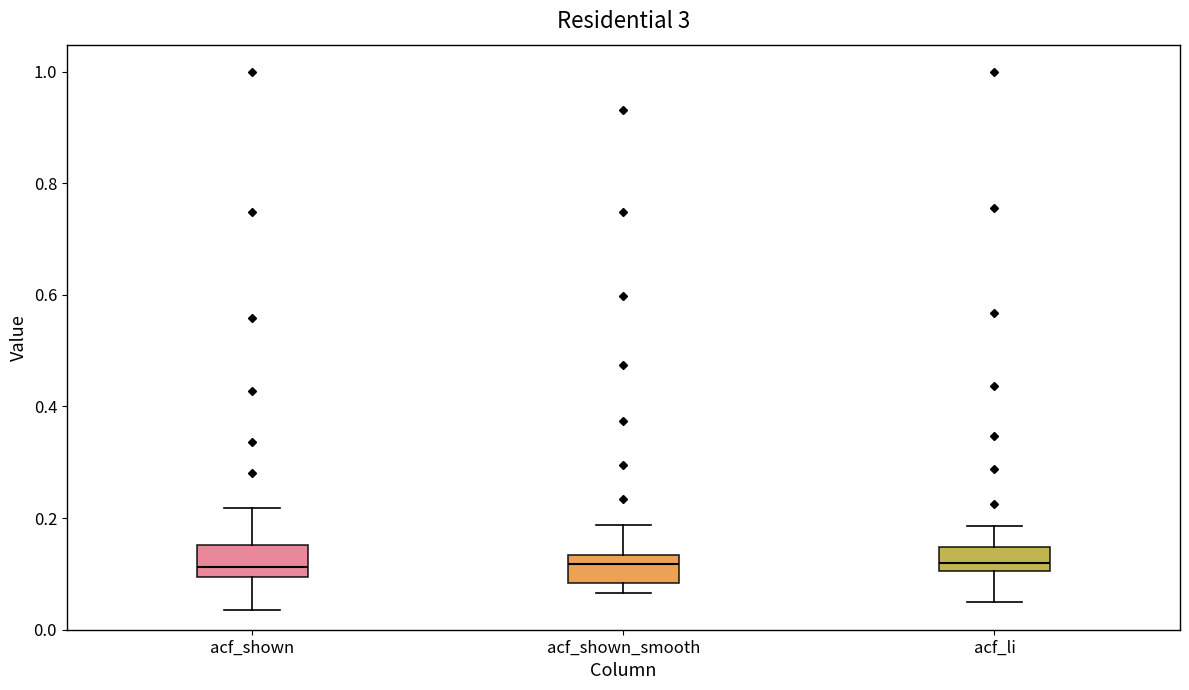

Reading left to right, transcribe this box plot: for each box, give where its median line is, the range the box spans, and where its two whiskers end, as read against the y-axis. The values are not printed on the chart, so give them approximately, as read against the axis.

acf_shown: median 0.12, box 0.10 to 0.16, whiskers 0.04 to 0.22
acf_shown_smooth: median 0.12, box 0.08 to 0.14, whiskers 0.06 to 0.18
acf_li: median 0.12, box 0.10 to 0.14, whiskers 0.04 to 0.18